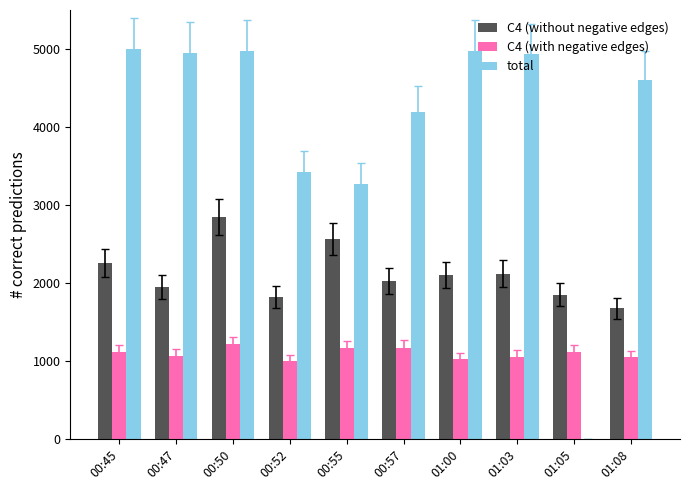

What are all the series names shown in the legend?

C4 (without negative edges), C4 (with negative edges), total